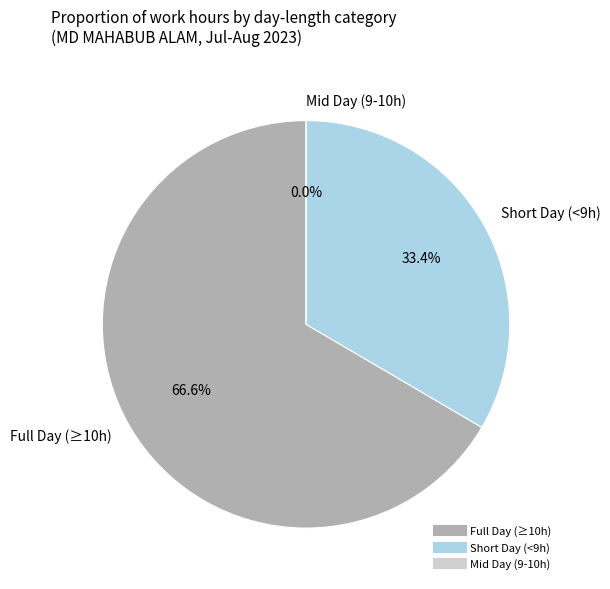

Is it true that 2-Wed is 15% of the pie?

False